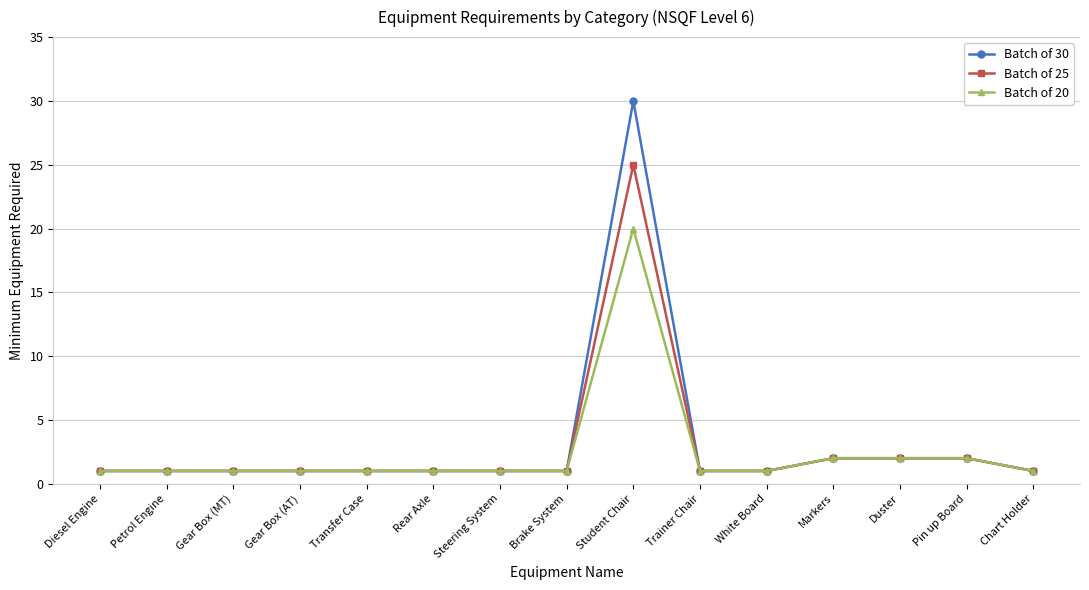

The value of Batch of 20 at White Board is 1. True or false?

True